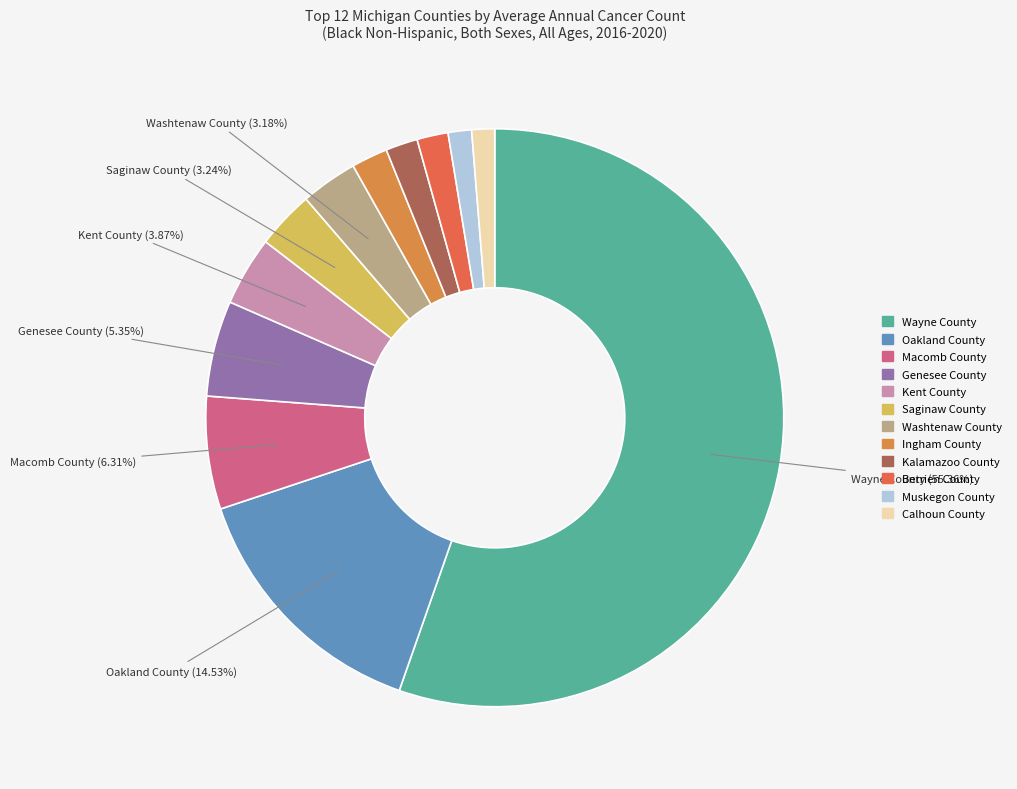

What is the ratio of the value at Calhoun County to the value at Kent County?

0.3